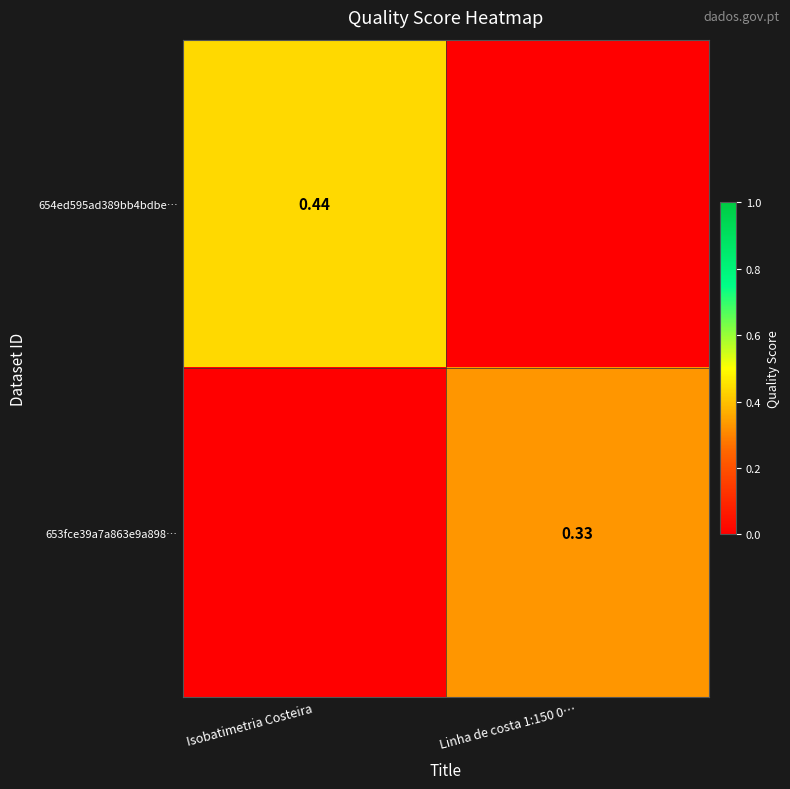

What is the sum of the 653fce39a7a863e9a898… values at Linha de costa 1:150 0… and Isobatimetria Costeira?

0.3